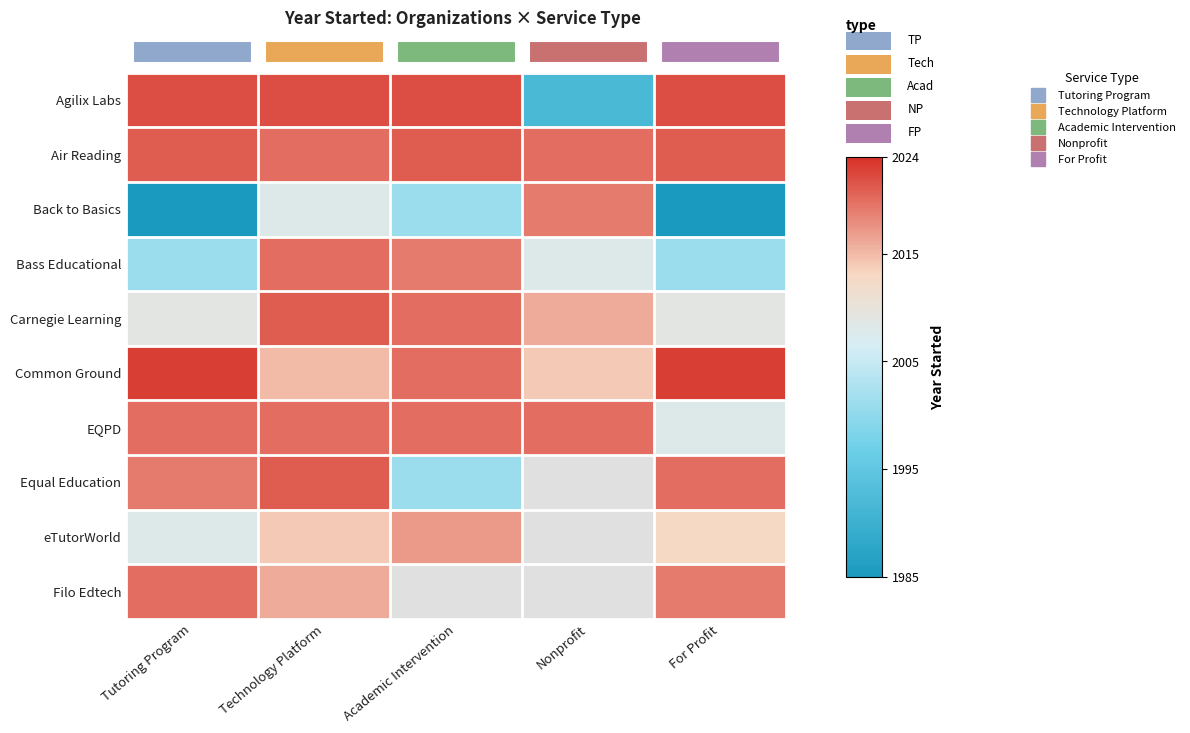

Where does the Equal Education series first go above 2020?

Technology Platform